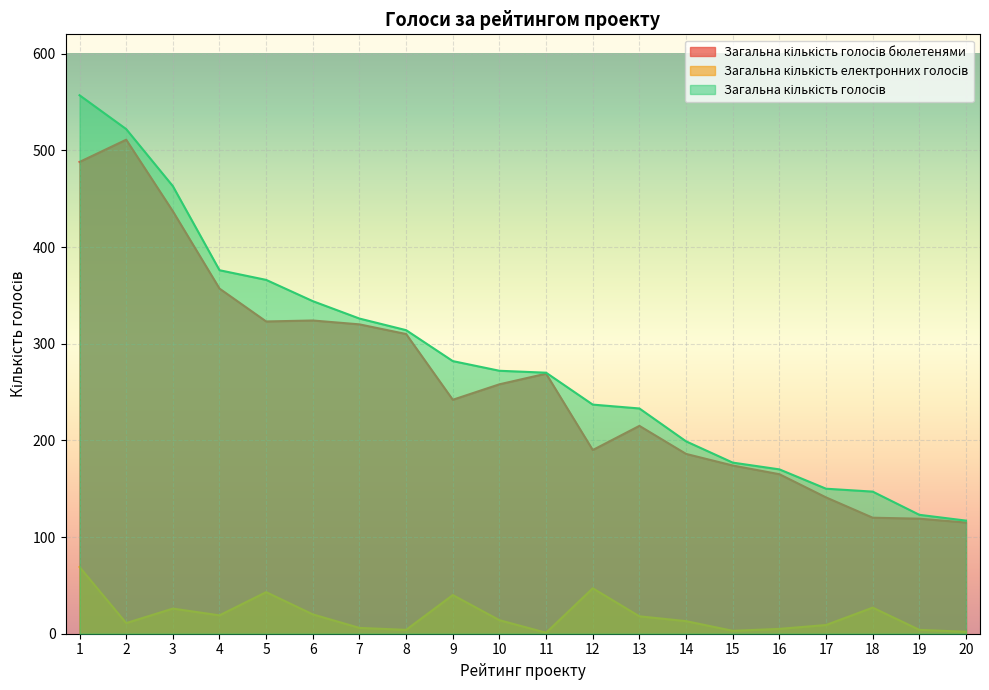

At how many categories does at least one series exceed 299?

8